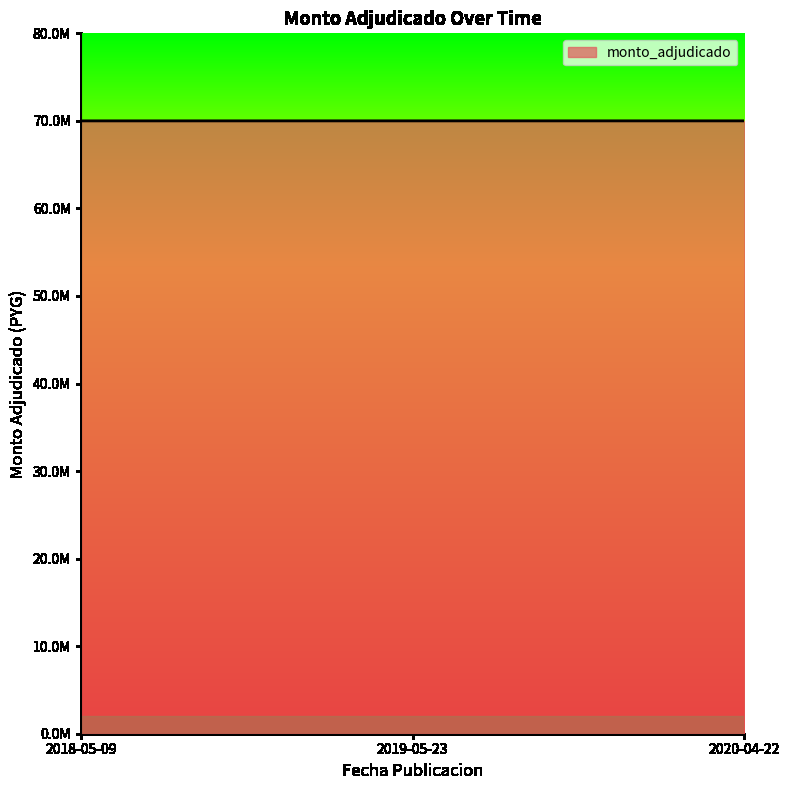

Count the values in the range 69998900 to 70000000.

3